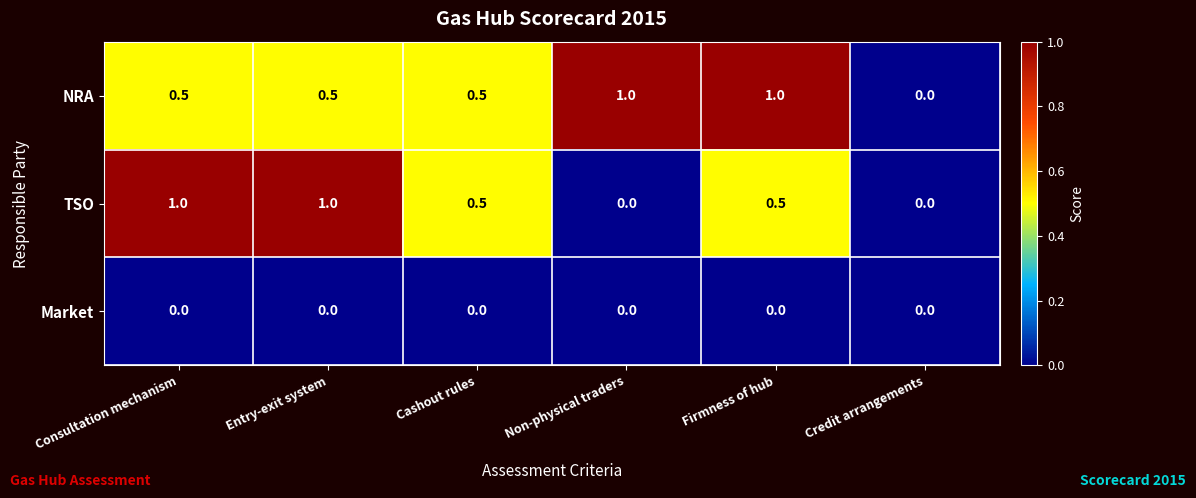

Is it true that NRA equals 0.5 at Consultation mechanism?

True